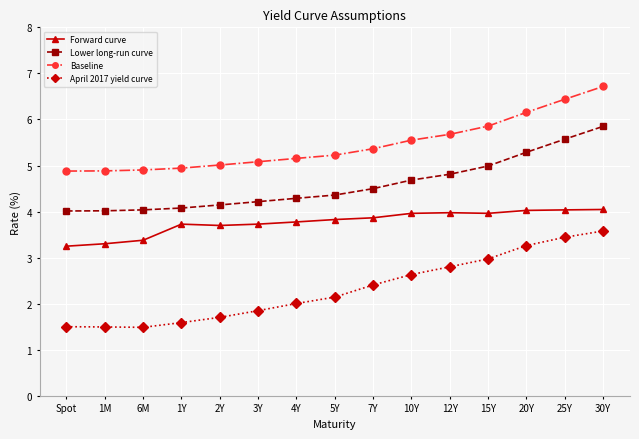

Which series has the largest total across all categories?

Baseline